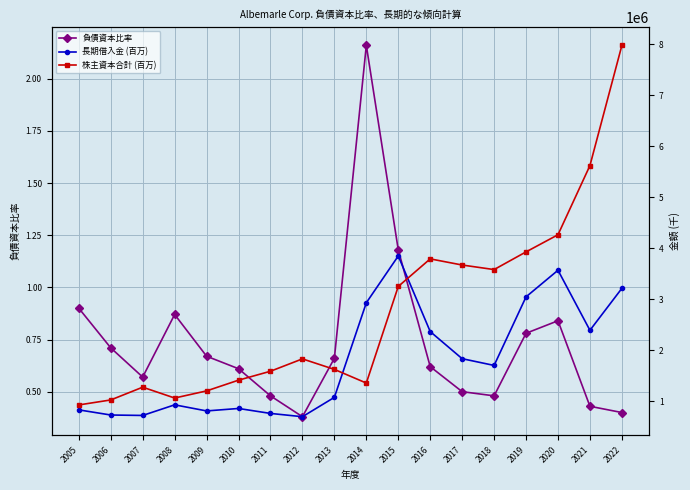

How many interior local valleys does the 負債資本比率 series have?

3